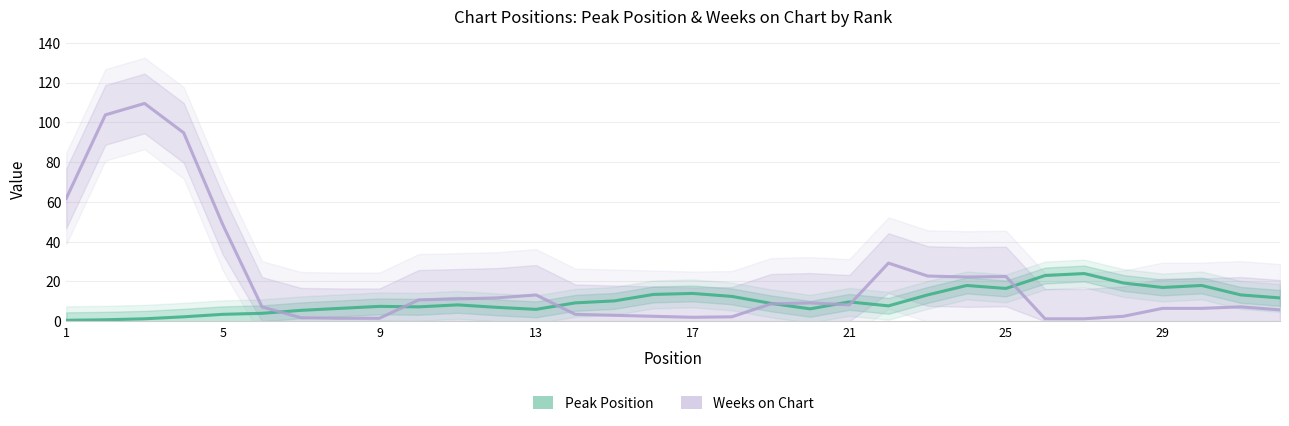

True or false: Peak Position has more than 2 interior local peaks.

True